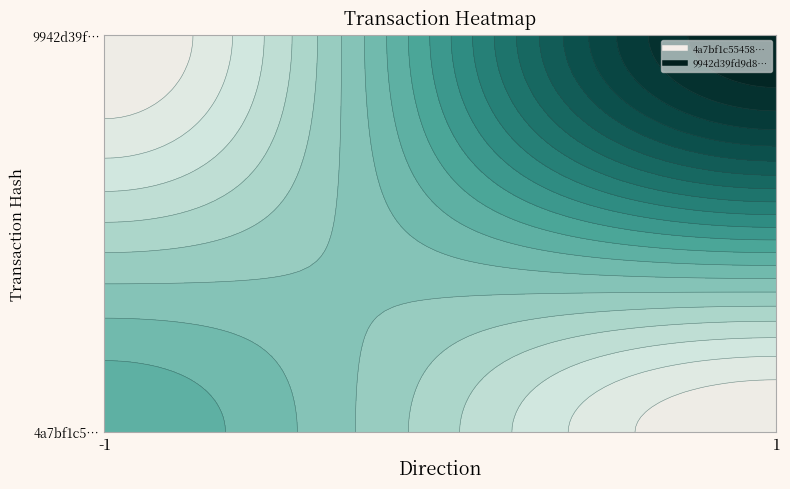

Is it true that 4a7bf1c5545854a452c0637ca3cee60709708f6 equals -1 at 0?

True